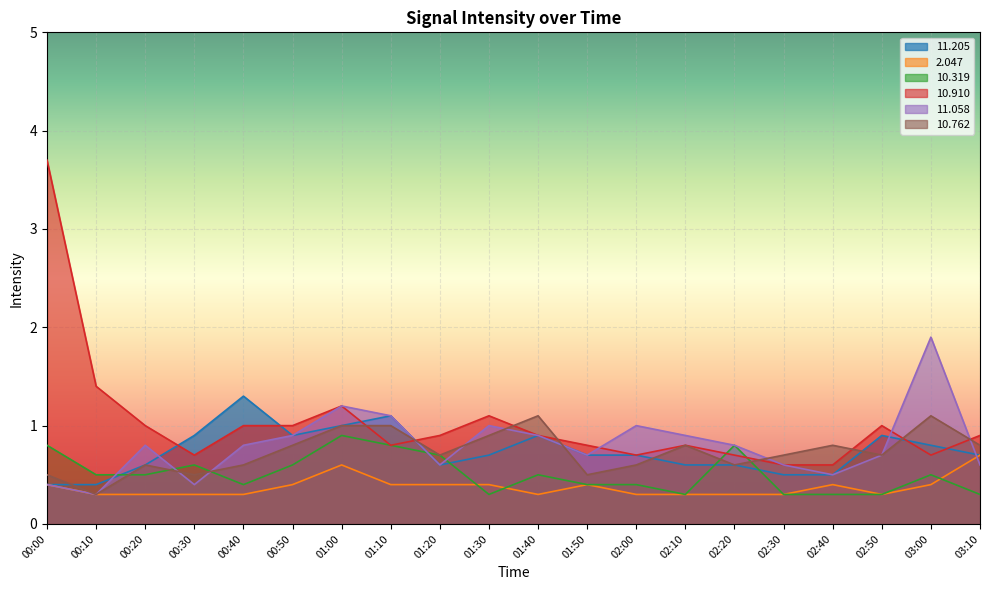

Which category has the lowest value in the  10.762 series?

00:10